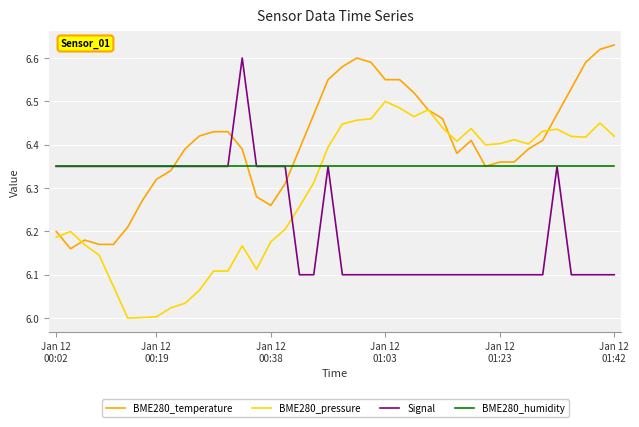

Which series has the largest total across all categories?

BME280_temperature